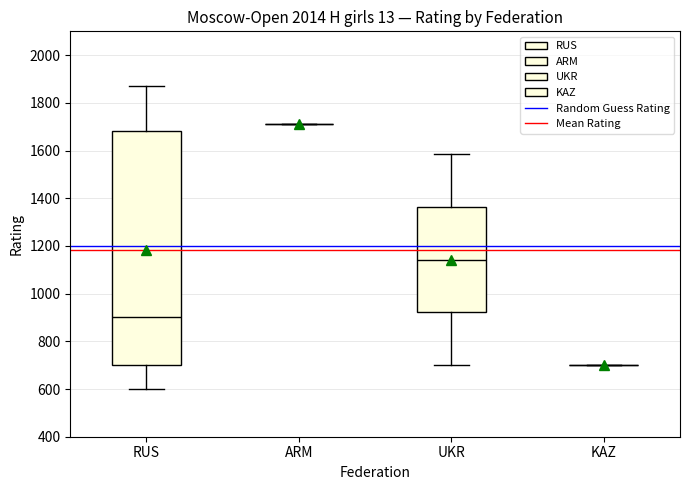

Reading left to right, read every box against the y-axis: the position of its median line, the range the box covers, and the ends of its whiskers. The values are not printed on the chart, so give them approximately, as read against the axis.

RUS: median 900, box 700 to 1680, whiskers 600 to 1860
ARM: box collapsed to a line at 1720, whiskers 1720 to 1720
UKR: median 1140, box 920 to 1360, whiskers 700 to 1580
KAZ: box collapsed to a line at 700, whiskers 700 to 700